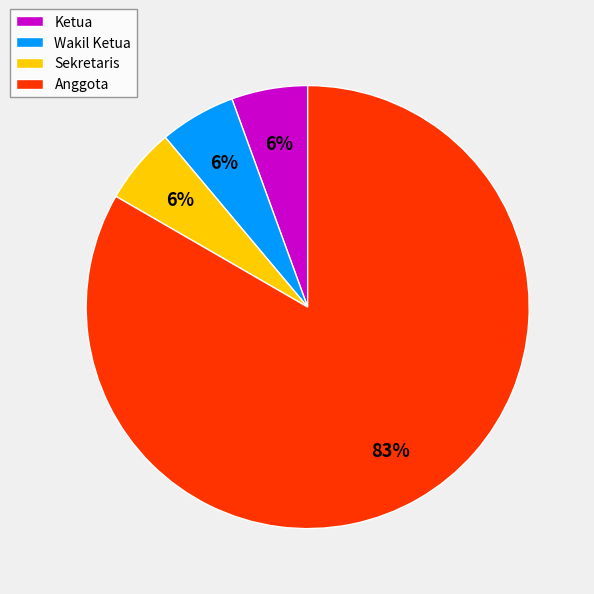

Which category has the biggest portion of the pie?

Anggota